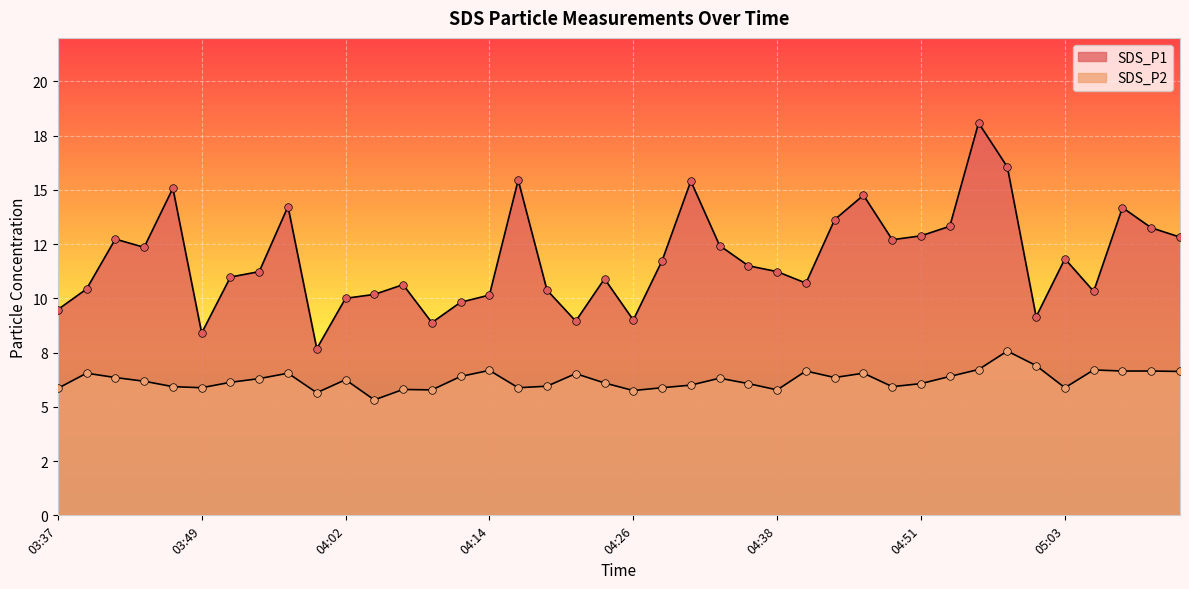

Which series has the largest total across all categories?

SDS_P1